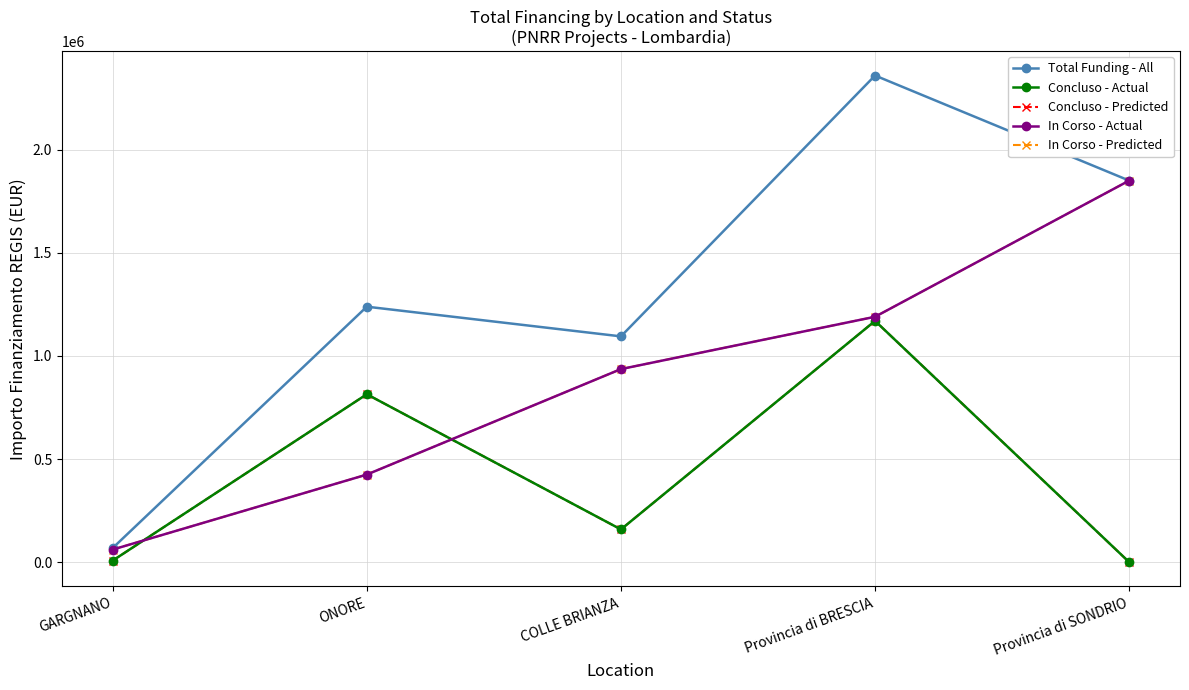

Reading left to right, what are all the values shown in this chart?

Total Funding - All: GARGNANO=68500.0	ONORE=1238929.5	COLLE BRIANZA=1094931.9	Provincia di BRESCIA=2360000.0	Provincia di SONDRIO=1850446.2
Concluso - Actual: GARGNANO=7500.0	ONORE=814251.1	COLLE BRIANZA=158646.2	Provincia di BRESCIA=1170000.0	Provincia di SONDRIO=0.0
Concluso - Predicted: GARGNANO=7500.0	ONORE=814251.1	COLLE BRIANZA=158646.2	Provincia di BRESCIA=1170000.0	Provincia di SONDRIO=0.0
In Corso - Actual: GARGNANO=61000.0	ONORE=424678.4	COLLE BRIANZA=936285.8	Provincia di BRESCIA=1190000.0	Provincia di SONDRIO=1850446.2
In Corso - Predicted: GARGNANO=61000.0	ONORE=424678.4	COLLE BRIANZA=936285.8	Provincia di BRESCIA=1190000.0	Provincia di SONDRIO=1850446.2